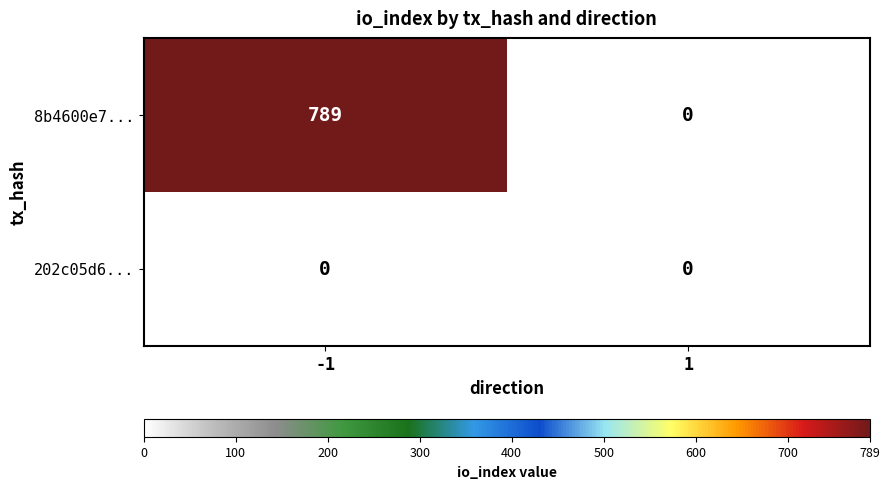

Read the 8b4600e7... value at -1, to the nearest 10.

790